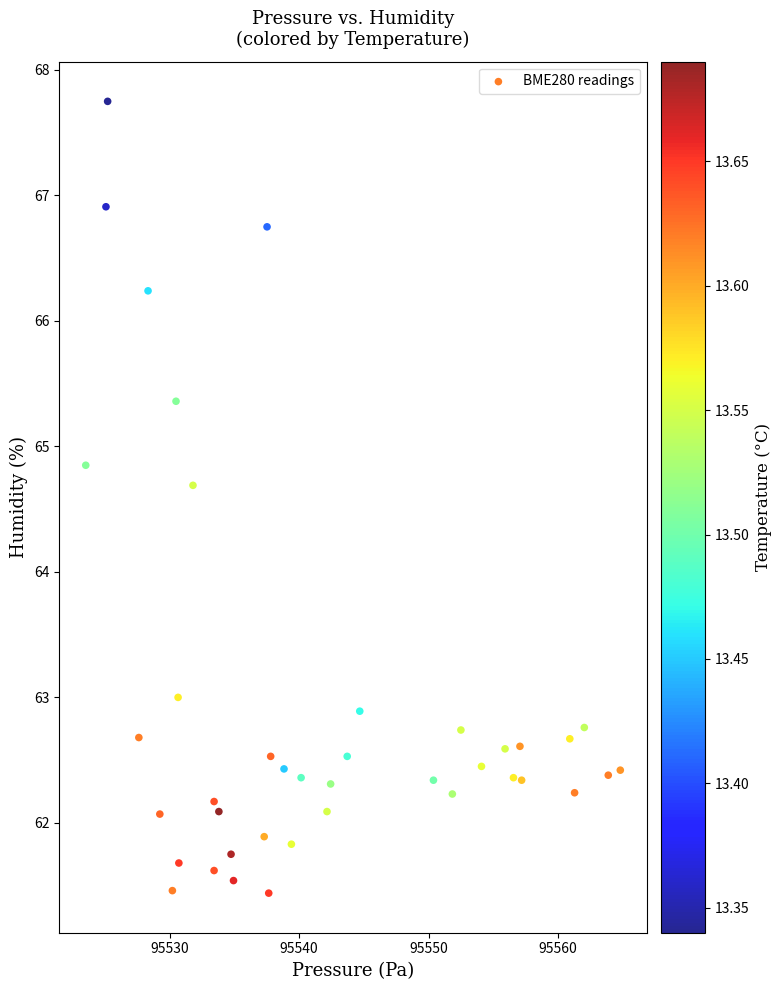

What is the range of X values (max minus min)?

41.3